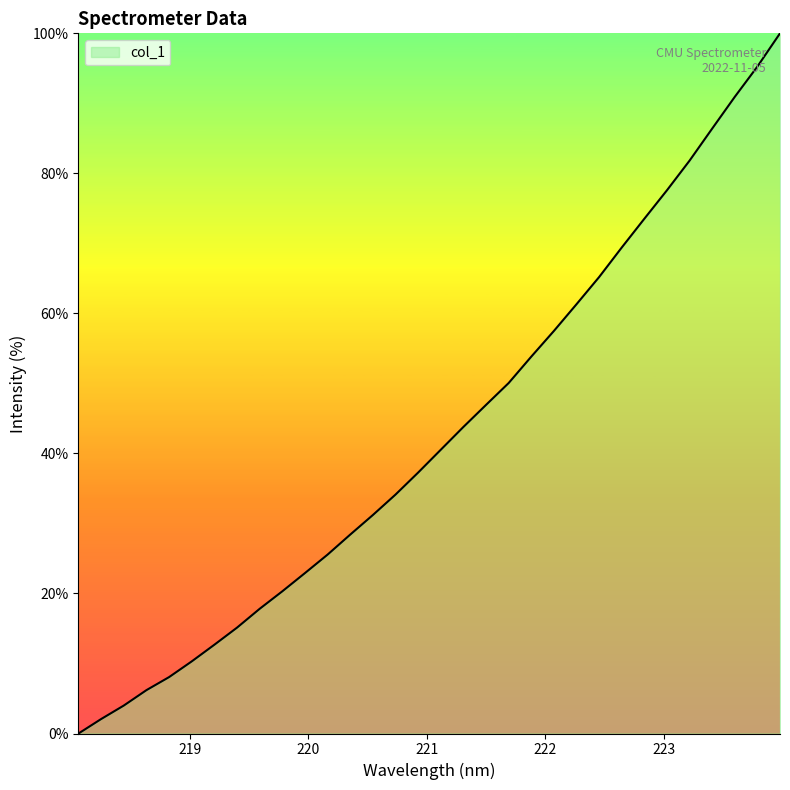

Does the chart have visible grid lines?

No